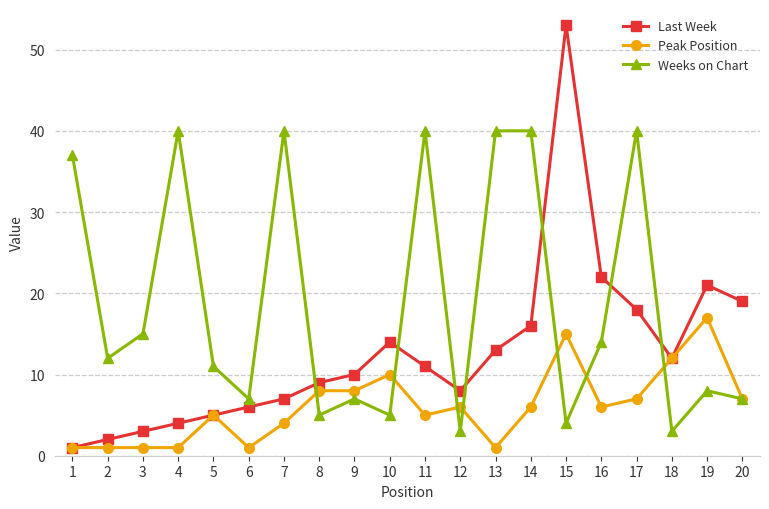

What is the value of the Last Week point at the 3rd from the left?

3